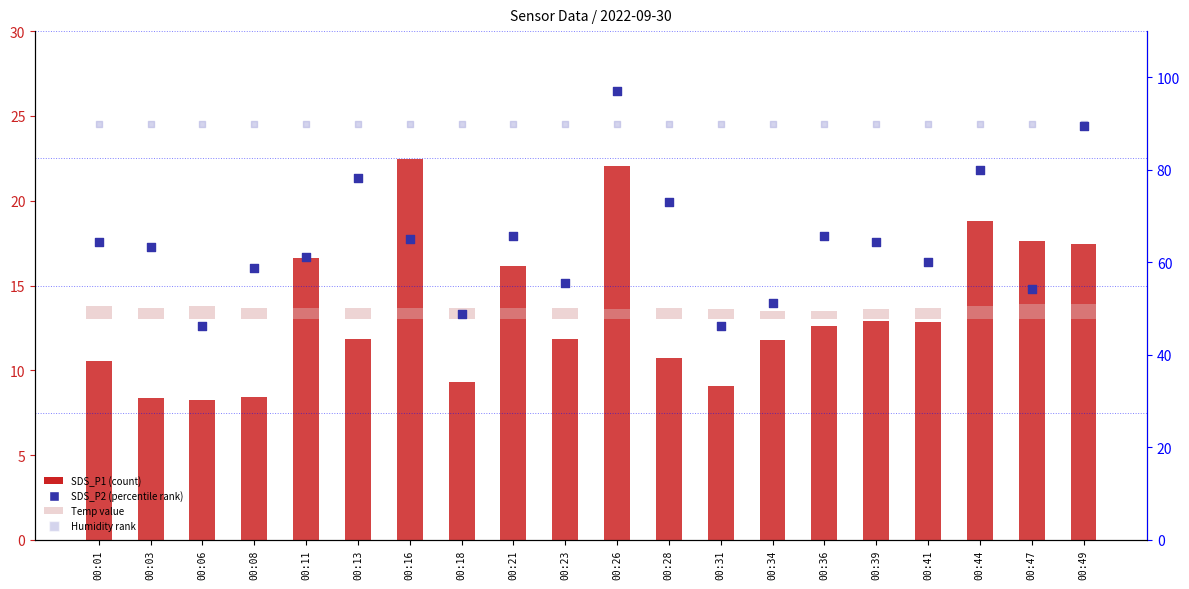

Which series contains the highest Y value?

SDS_P2 (percentile rank)